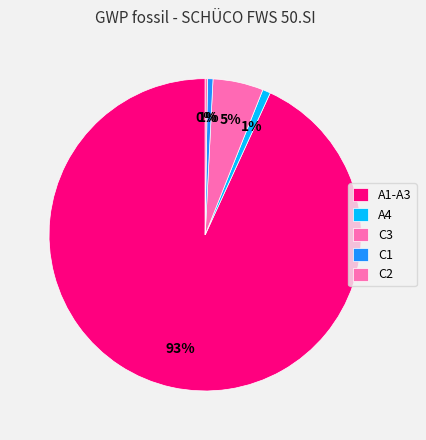

To the nearest percent, what portion does C3 represent?

5%